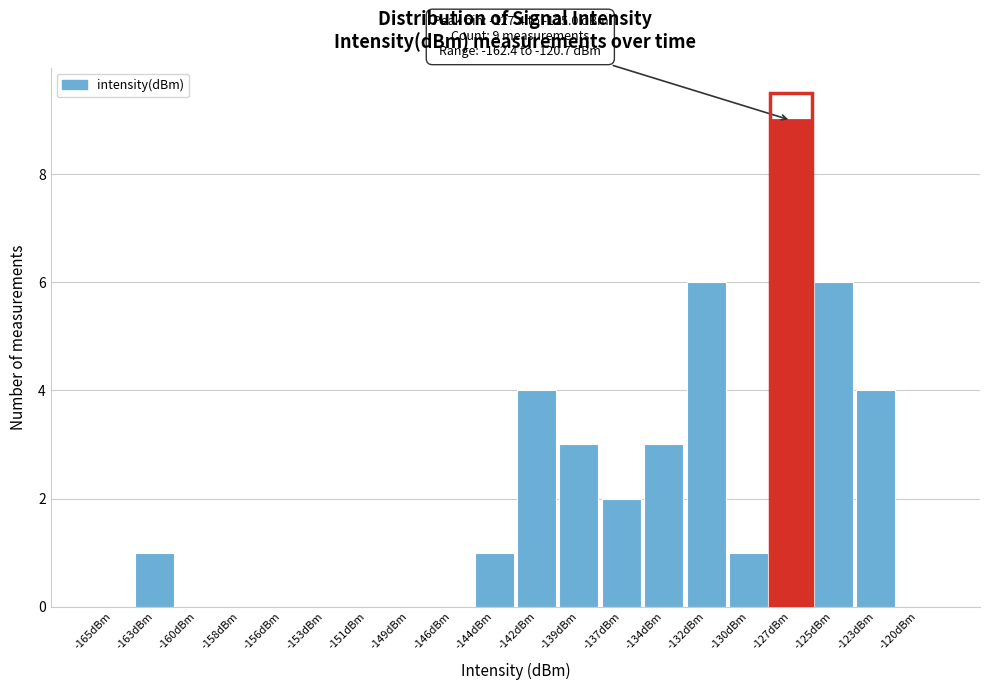

Reading left to right, transcribe all the data shown in this chart.

-165dBm=0	-163dBm=1	-160dBm=0	-158dBm=0	-156dBm=0	-153dBm=0	-151dBm=0	-149dBm=0	-146dBm=0	-144dBm=1	-142dBm=4	-139dBm=3	-137dBm=2	-134dBm=3	-132dBm=6	-130dBm=1	-127dBm=9	-125dBm=6	-123dBm=4	-120dBm=0